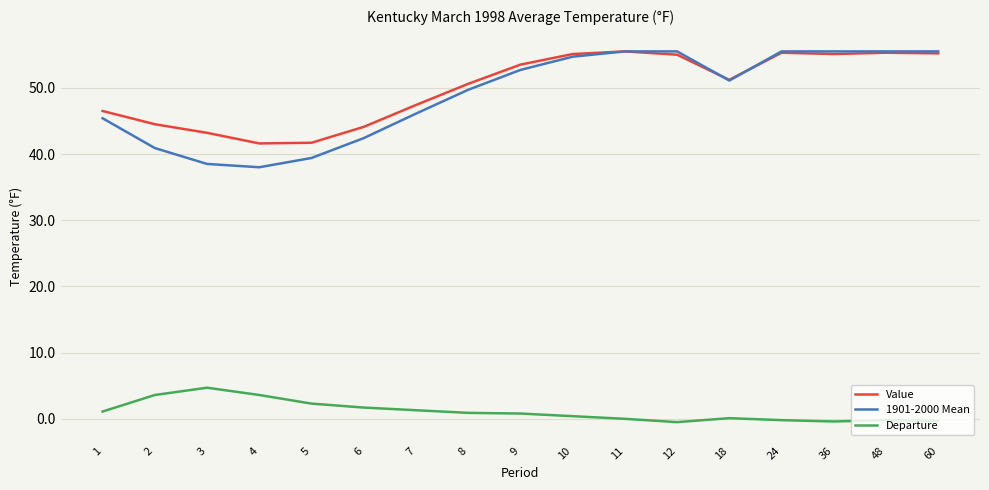

True or false: Departure and Value cross at least once.

False